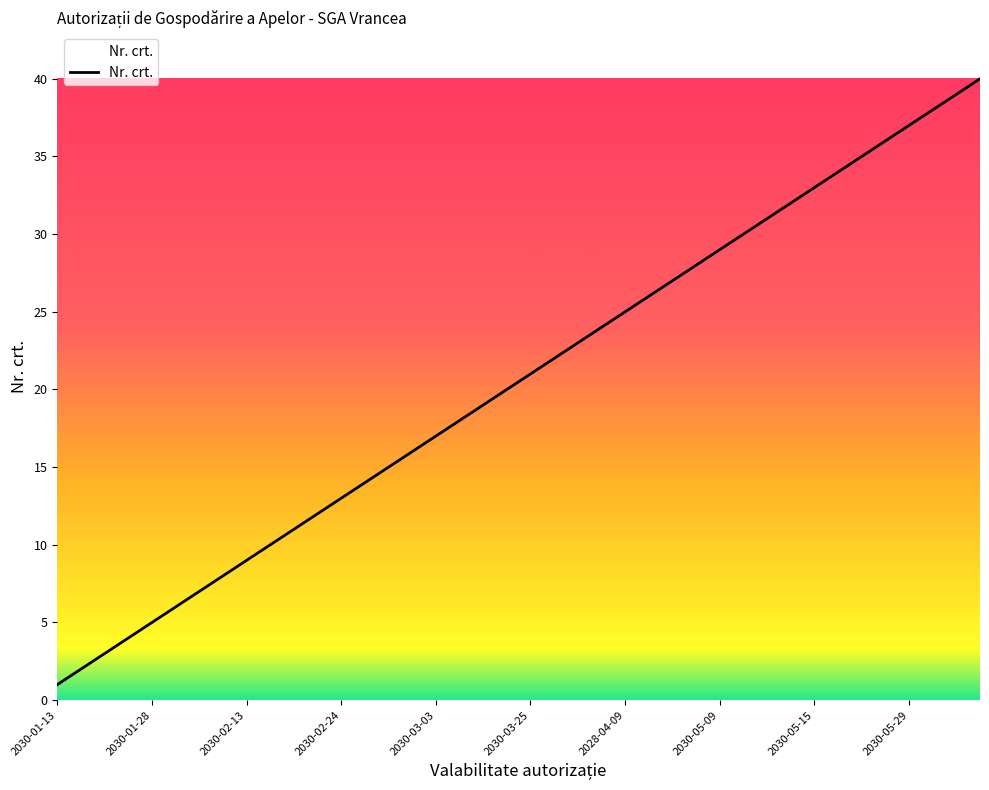

What is the smallest value displayed?

1